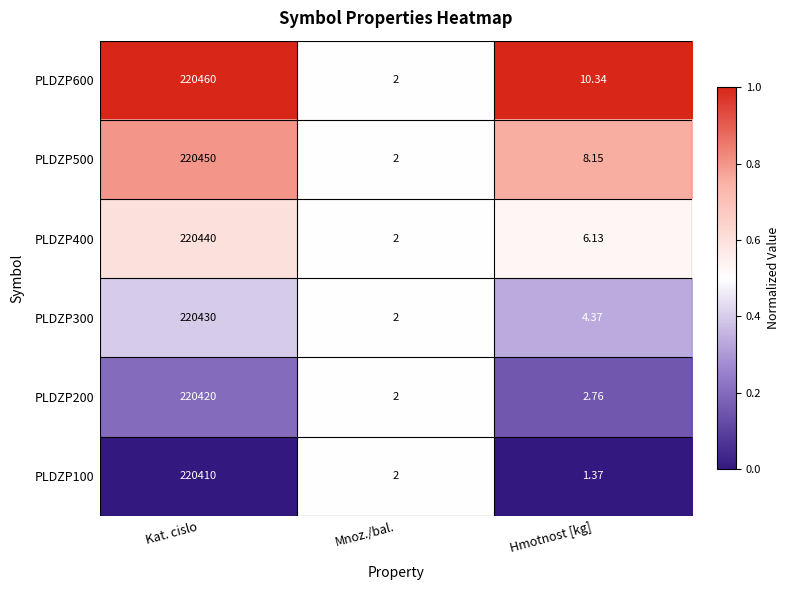

Is the value of PLDZP300 at Kat. cislo greater than the value of PLDZP400 at Hmotnost [kg]?

Yes